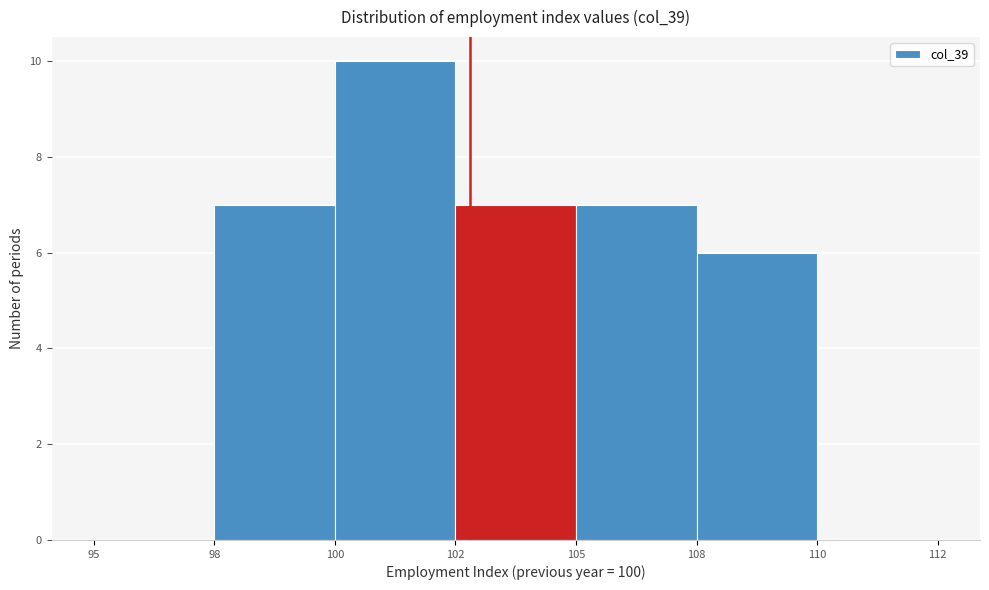

Reading left to right, extract all data points from this chart.

95=0	98=7	100=10	102=7	105=7	108=6	110=0